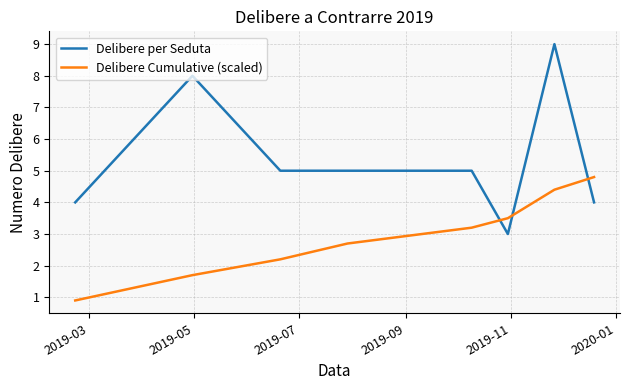

Which series has the largest total across all categories?

Delibere per Seduta